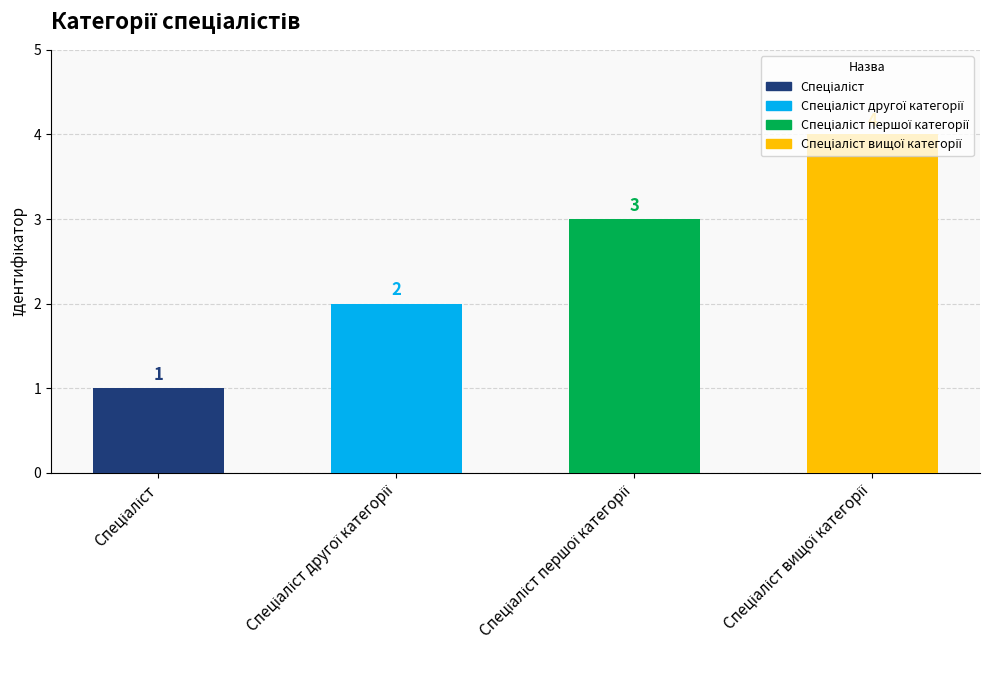

Count the values in the range 2 to 4.

3